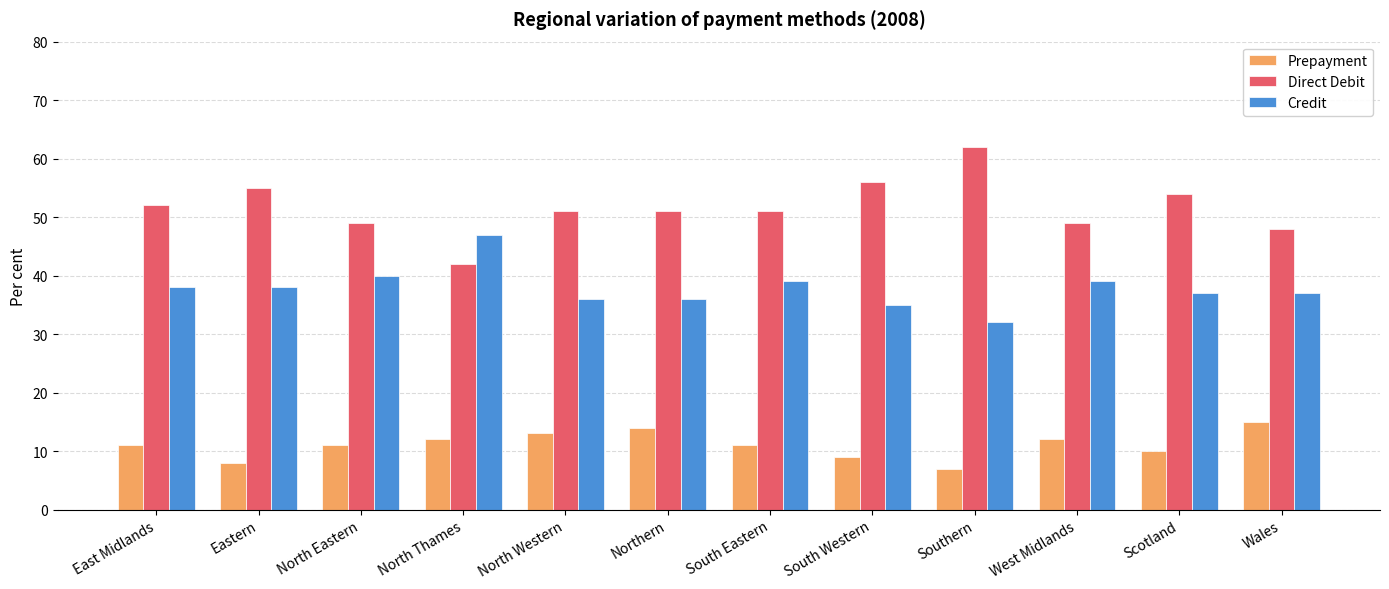

Is the value of Credit at South Western greater than the value of Prepayment at Southern?

Yes